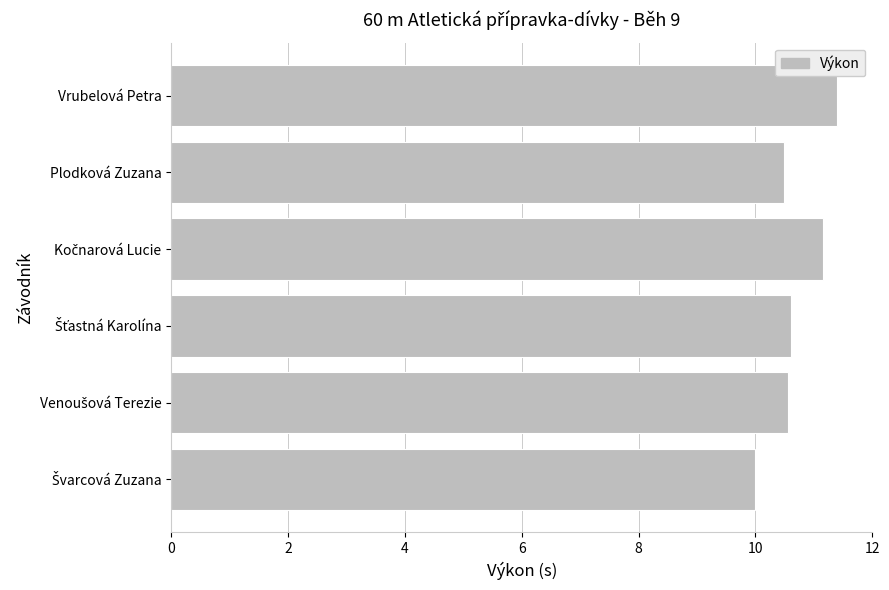

Reading bottom to top, what are all the values shown in this chart?

10.0	10.6	10.6	11.2	10.5	11.4